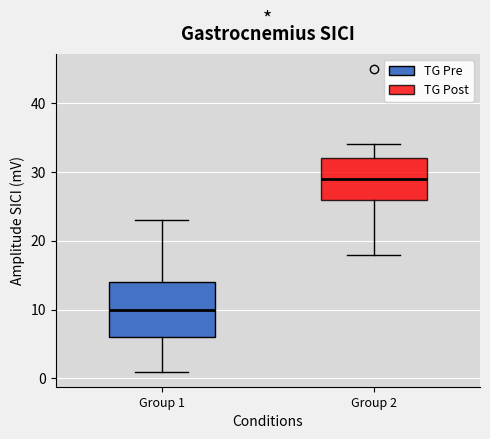

Reading left to right, transcribe this box plot: for each box, give where its median line is, the range the box spans, and where its two whiskers end, as read against the y-axis. The values are not printed on the chart, so give them approximately, as read against the axis.

Group 1: median 10, box 6 to 14, whiskers 1 to 23
Group 2: median 29, box 26 to 32, whiskers 18 to 34